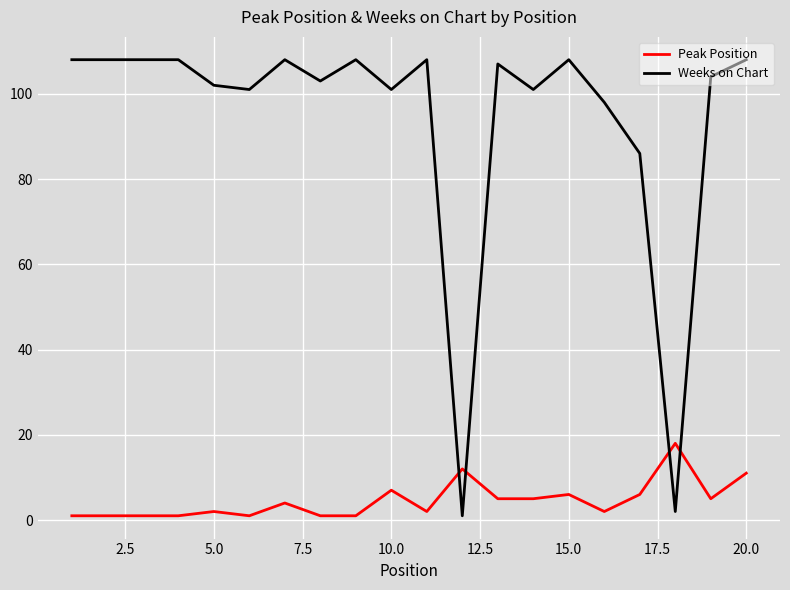

List the series in order of their overall mean, lowest first.

Peak Position, Weeks on Chart